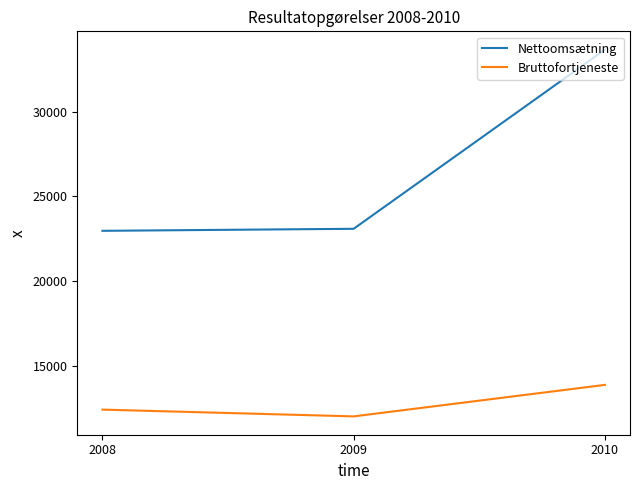

How many lines are shown in the chart?

2